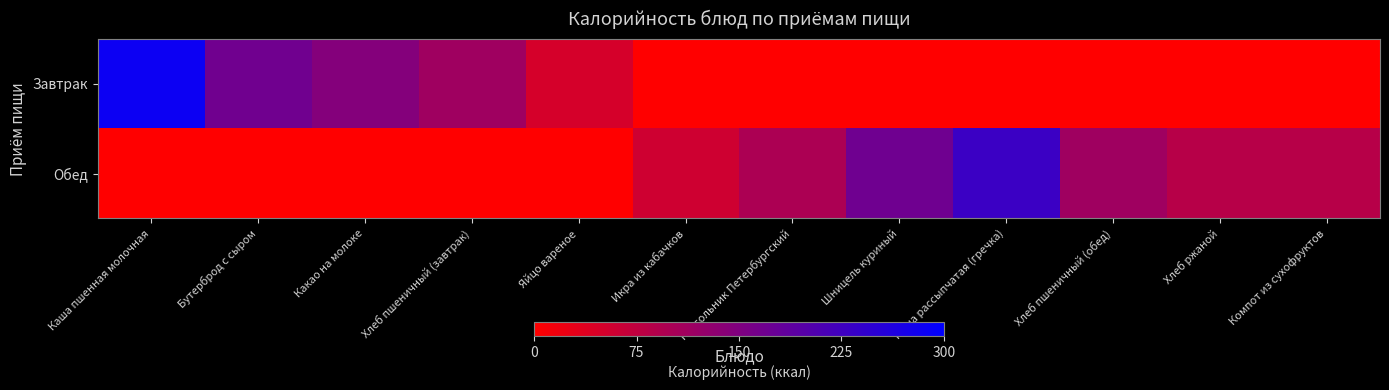

Which category has the lowest value across all series?

Икра из кабачков